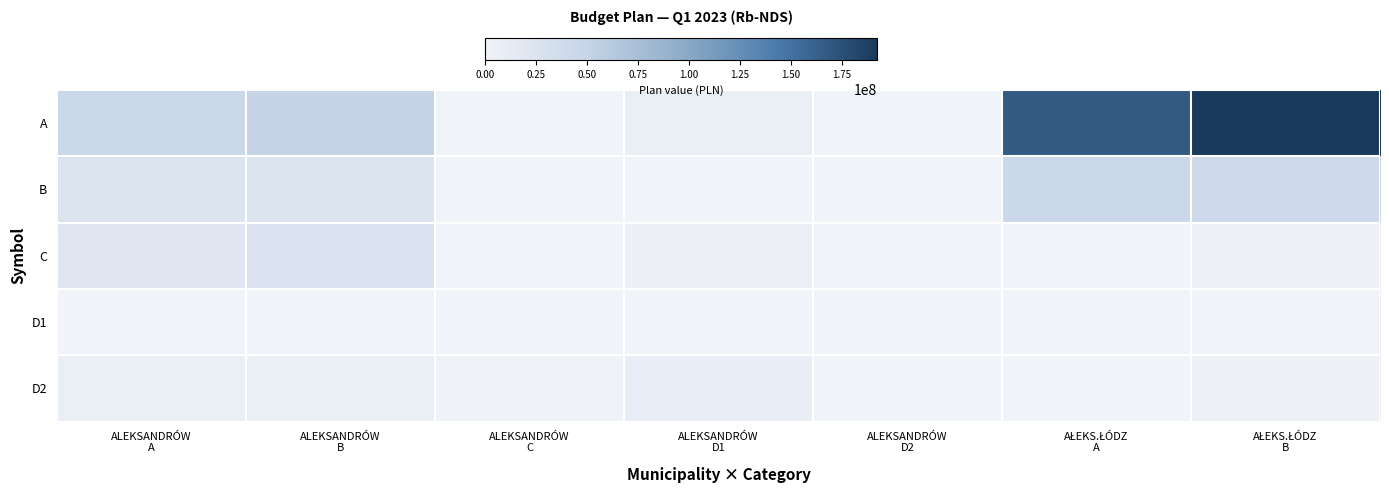

Between ALEKSANDRÓW
B and ALEKSANDRÓW
C, which is larger?

ALEKSANDRÓW
B